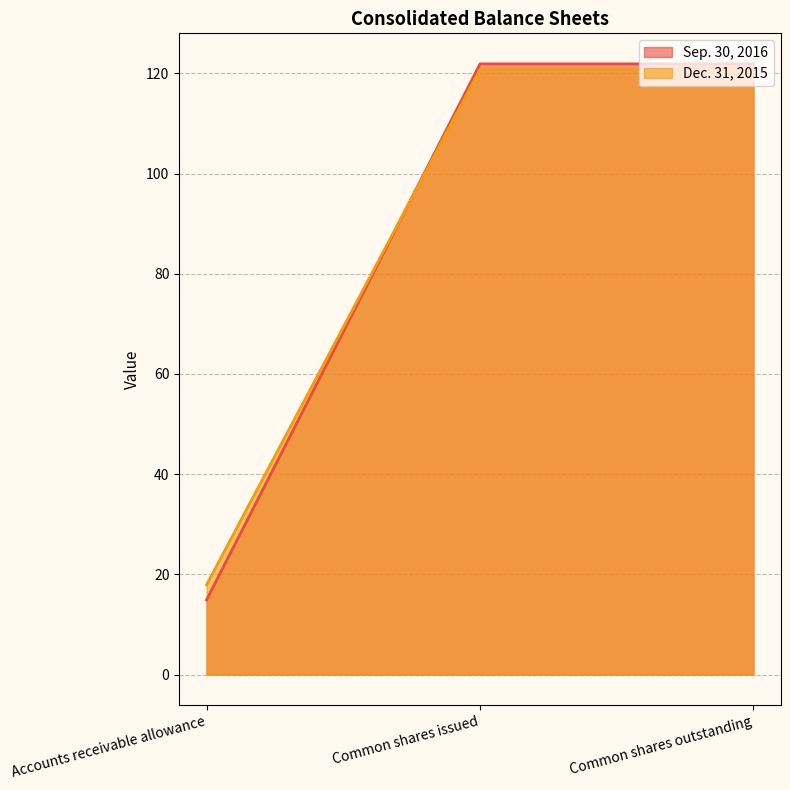

Rank the categories by Dec. 31, 2015 value from lowest to highest.

Accounts receivable allowance, Common shares issued, Common shares outstanding